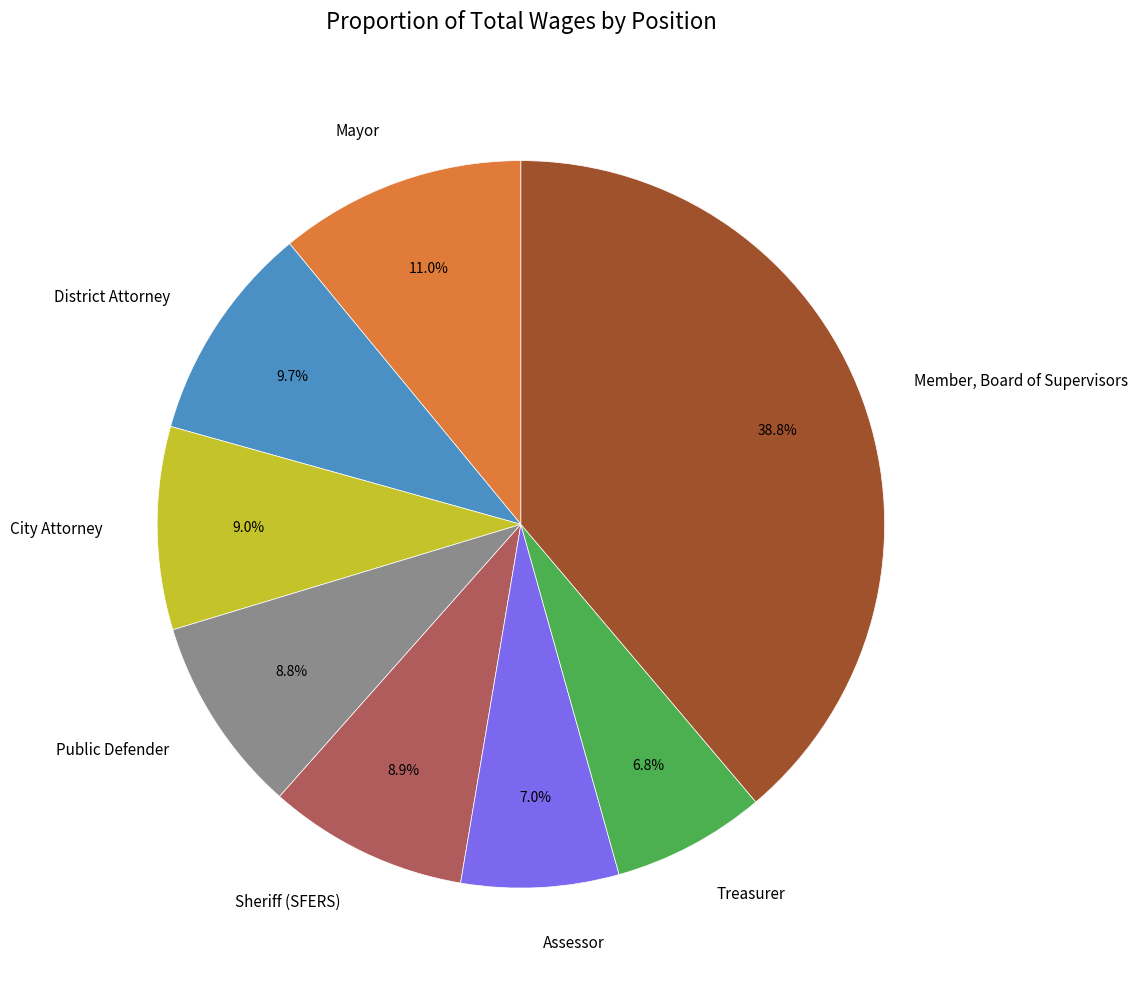

To the nearest percent, what percentage of the pie is City Attorney?

9%